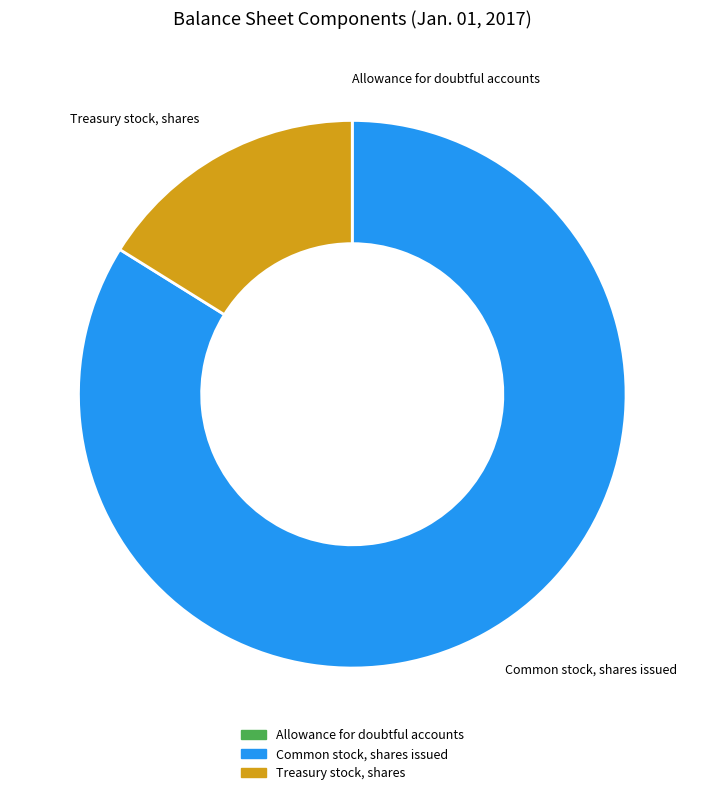

Between Treasury stock, shares and Common stock, shares issued, which is larger?

Common stock, shares issued